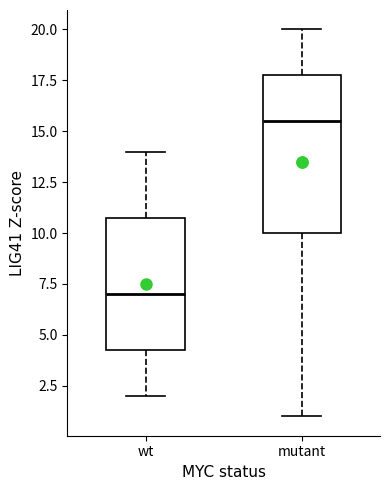

Comparing the boxes themselves (not the whiskers), which one is the tallest?

mutant